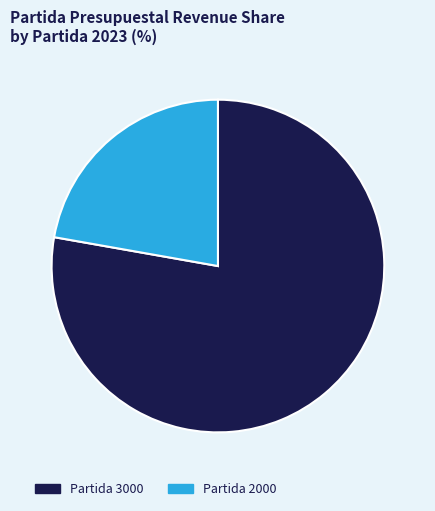

Rank the categories by value from highest to lowest.

Partida 3000, Partida 2000